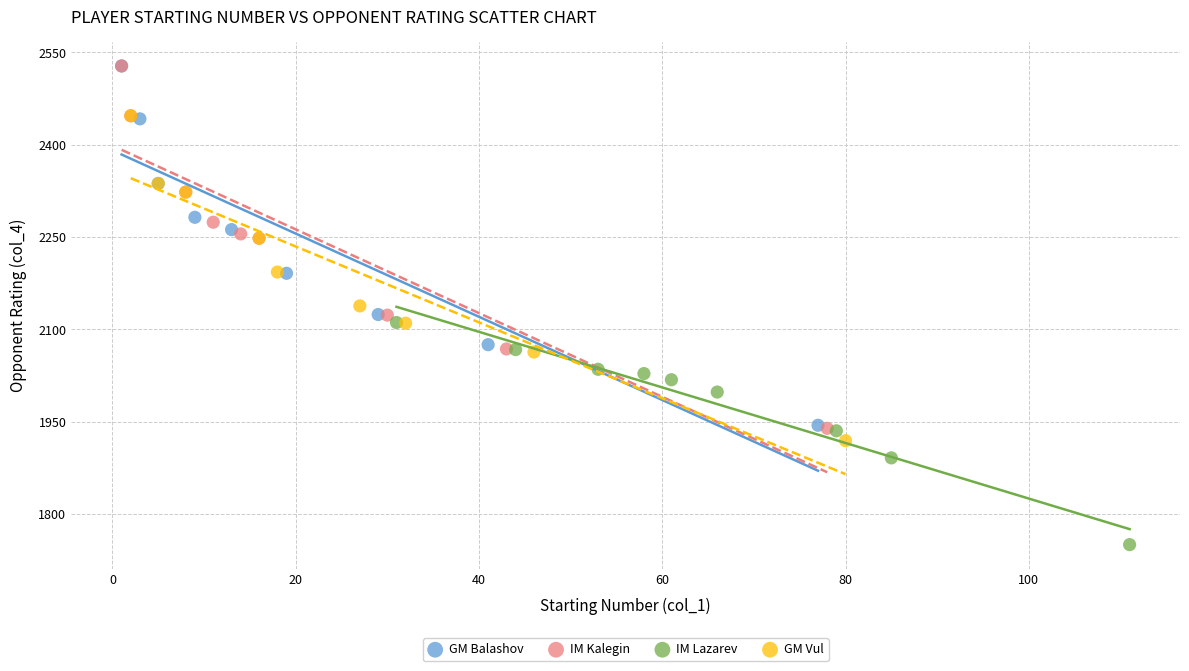

Which series contains the lowest Y value?

IM Lazarev